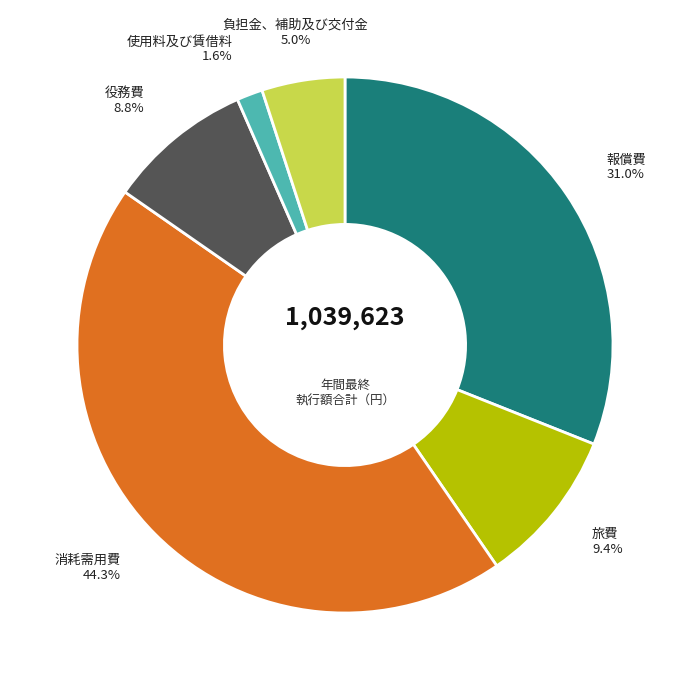

Is there any slice that represents more than half of the pie?

No